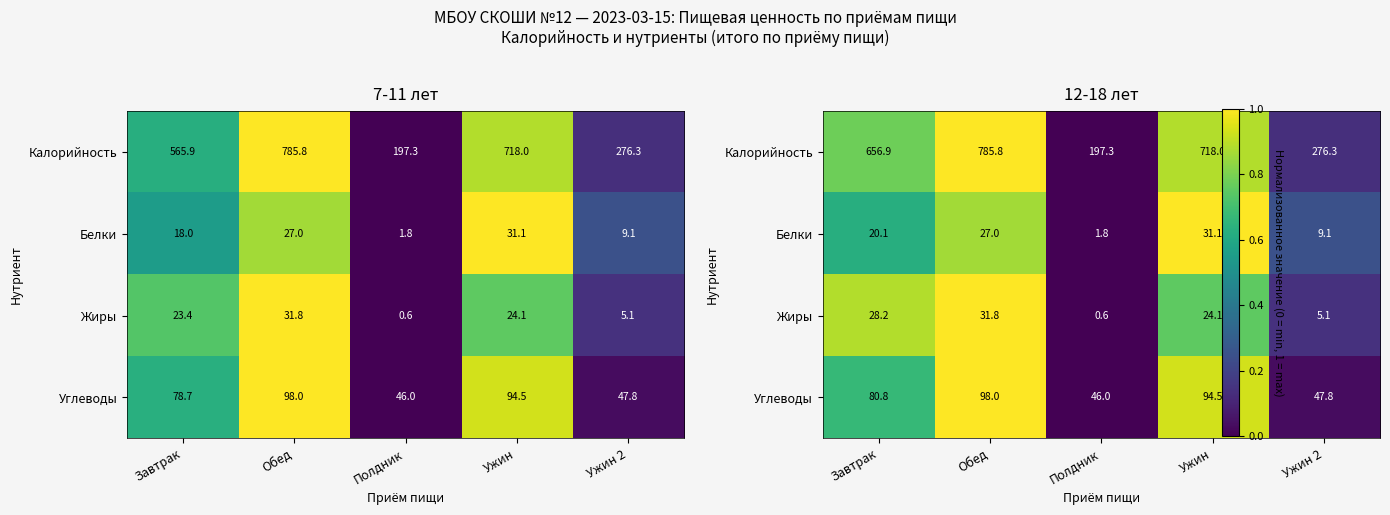

What value does the Углеводы series have at Завтрак?

0.7